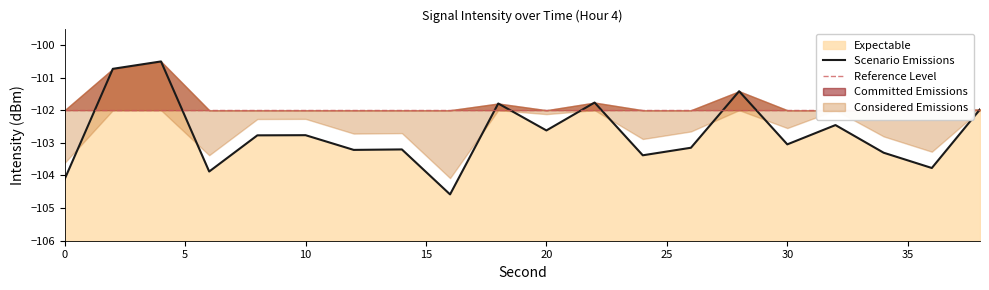

Read the value at 30.

-103.0